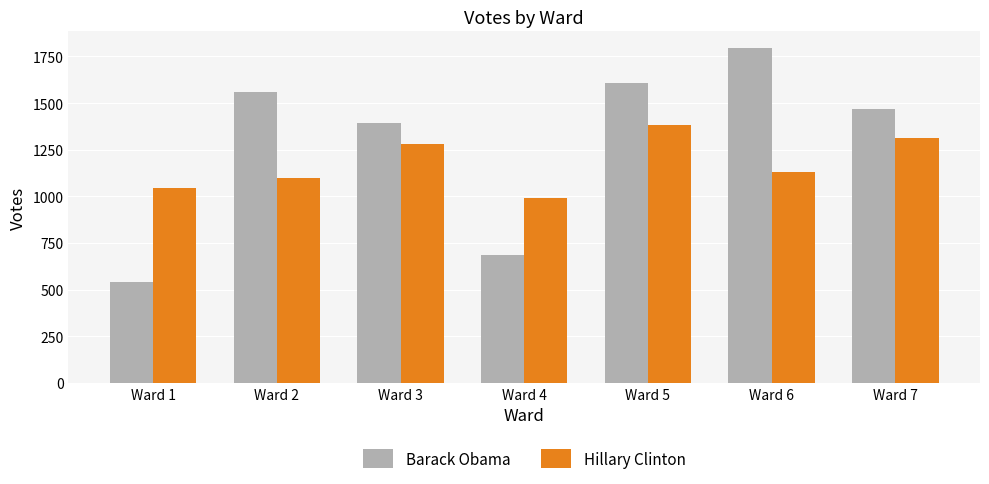

List the series in order of their peak value, lowest first.

Hillary Clinton, Barack Obama